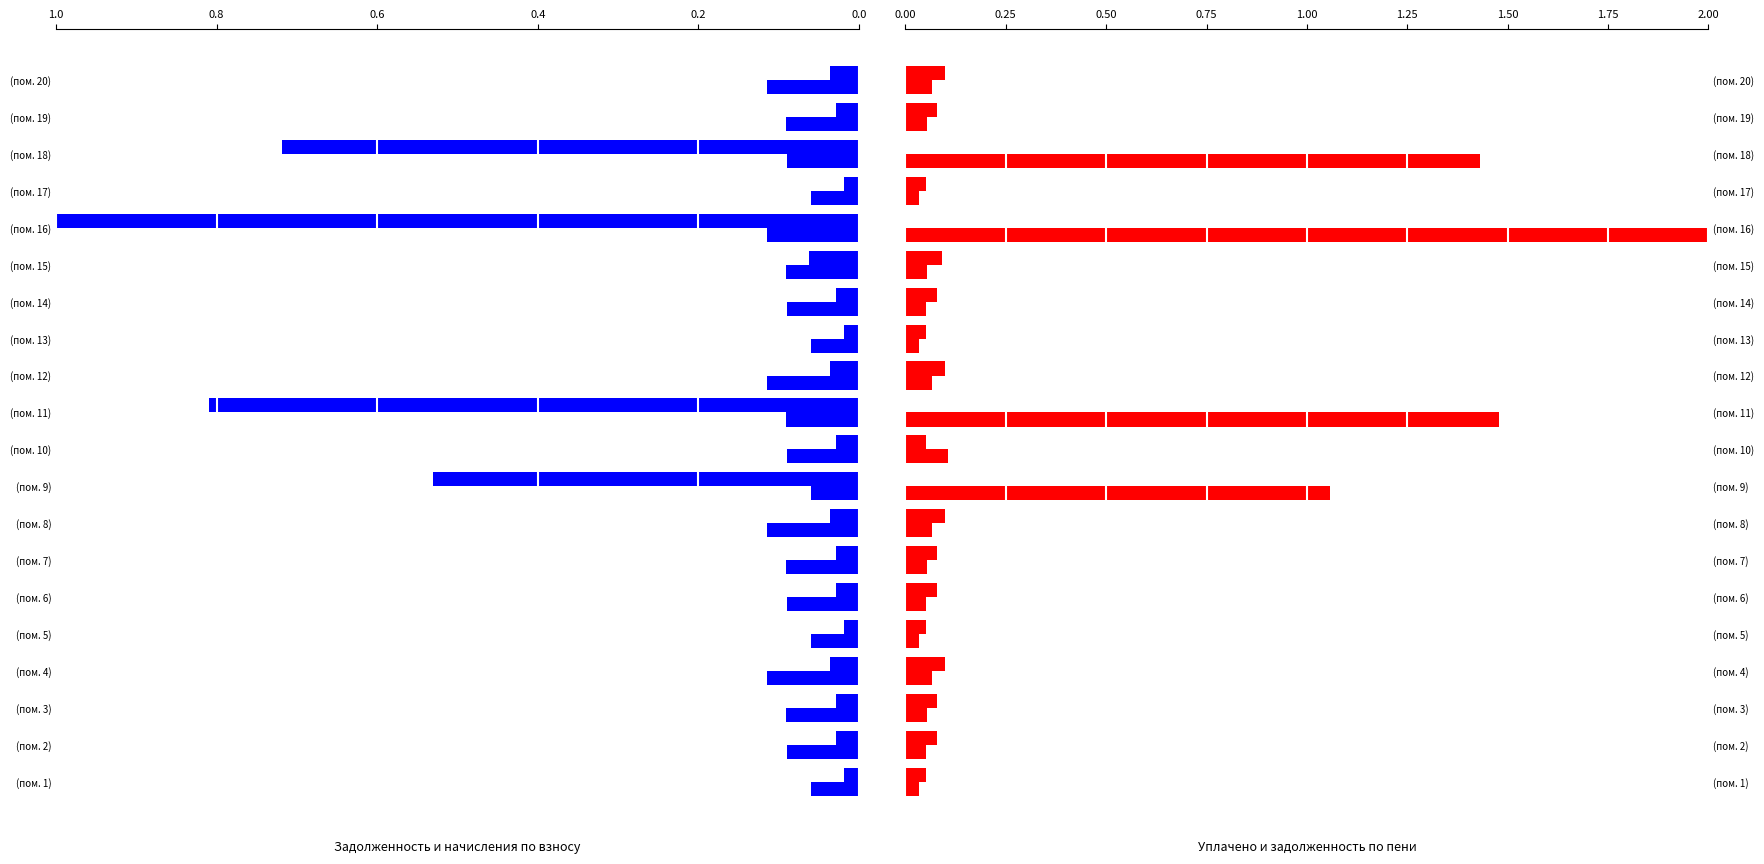

What is the difference between the second highest and second lowest values in the задолженность (пени) series?

1.4